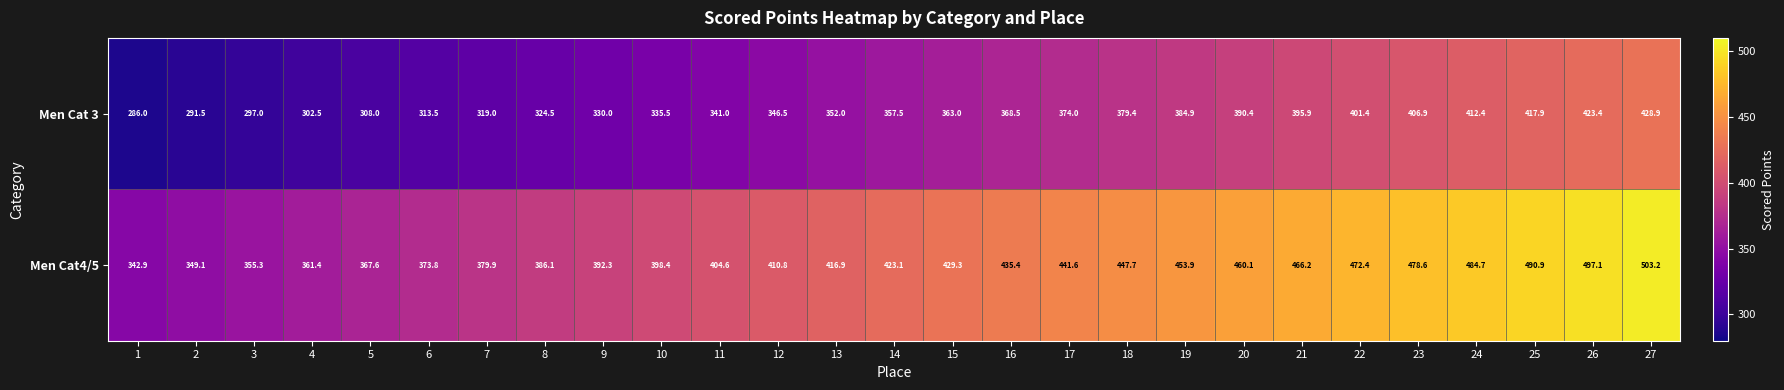

Which series has the largest range (max minus min)?

Men Cat4/5